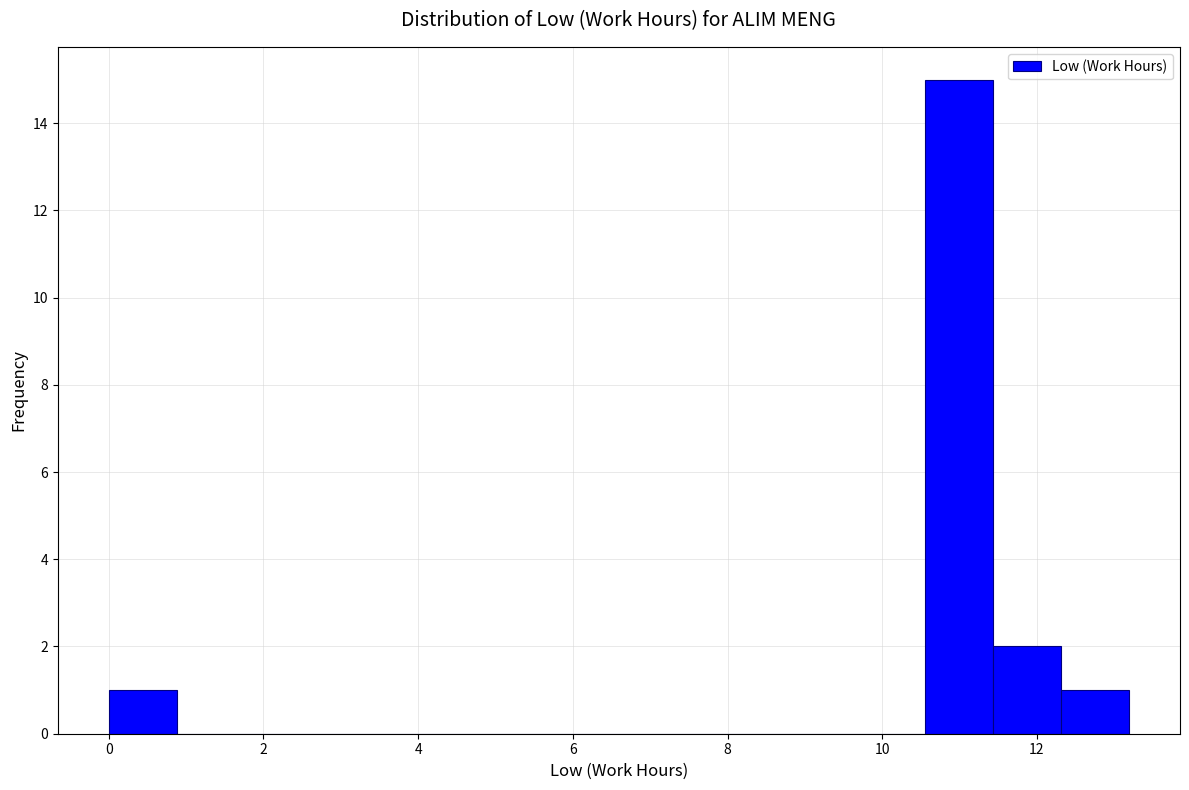

Reading left to right, transcribe this chart: for each bar, give the range it covers on the x-axis and its height. Neither the bar edges nor the heights are printed on the chart, so give them approximately, as read against the axes.

0.0 to 0.8: 1
0.8 to 1.8: 0
1.8 to 2.6: 0
2.6 to 3.6: 0
3.6 to 4.4: 0
4.4 to 5.2: 0
5.2 to 6.2: 0
6.2 to 7.0: 0
7.0 to 8.0: 0
8.0 to 8.8: 0
8.8 to 9.6: 0
9.6 to 10.6: 0
10.6 to 11.4: 15
11.4 to 12.4: 2
12.4 to 13.2: 1